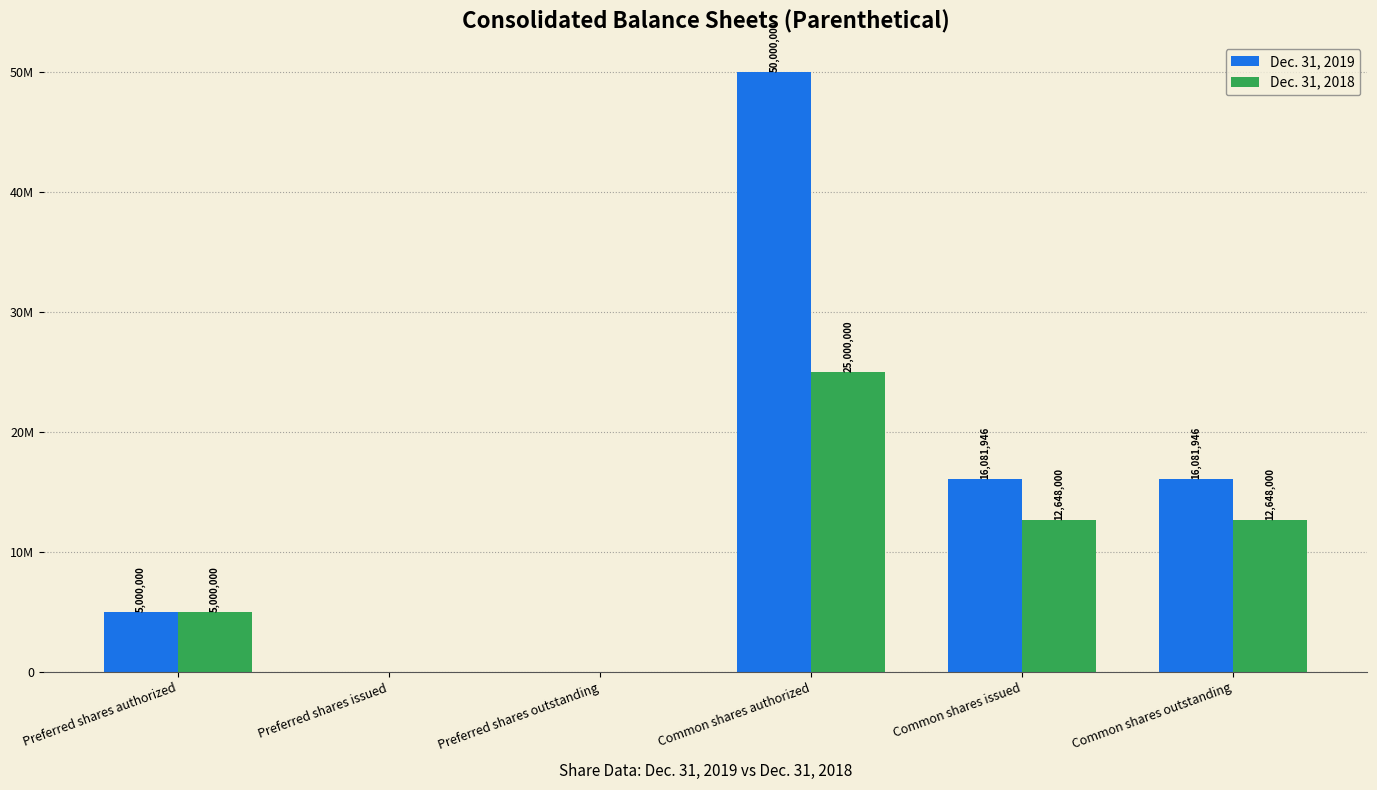

What is the label of the 5th bar from the right?

Preferred shares issued